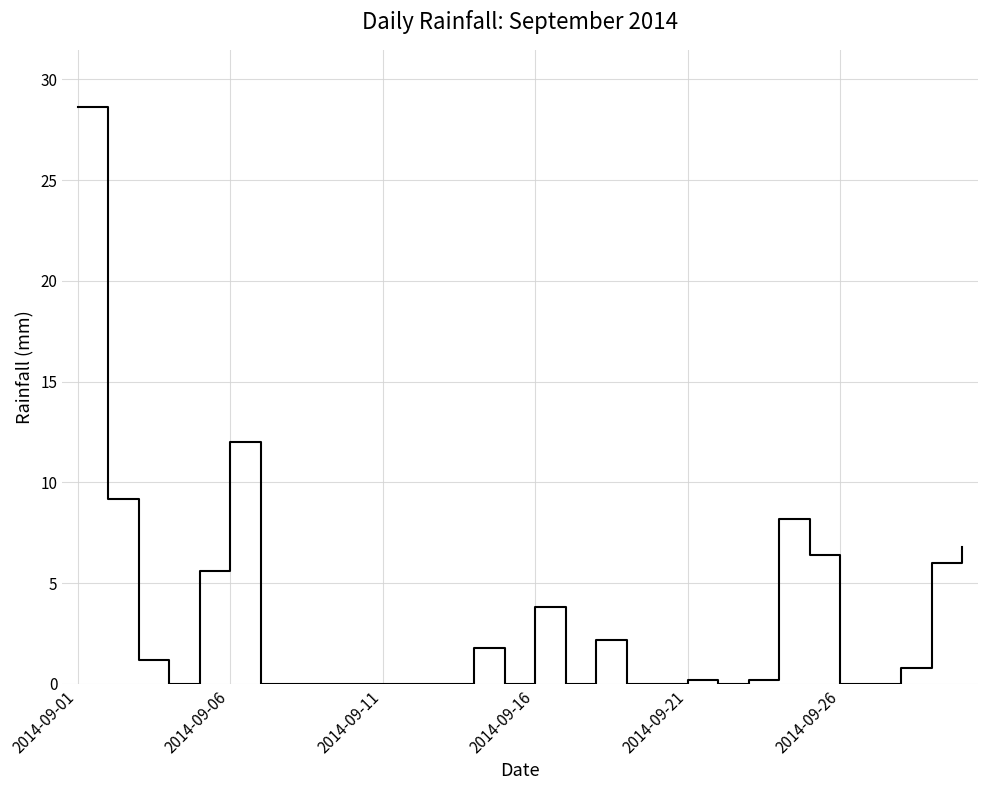

What is the difference between the maximum and second lowest values?

28.6